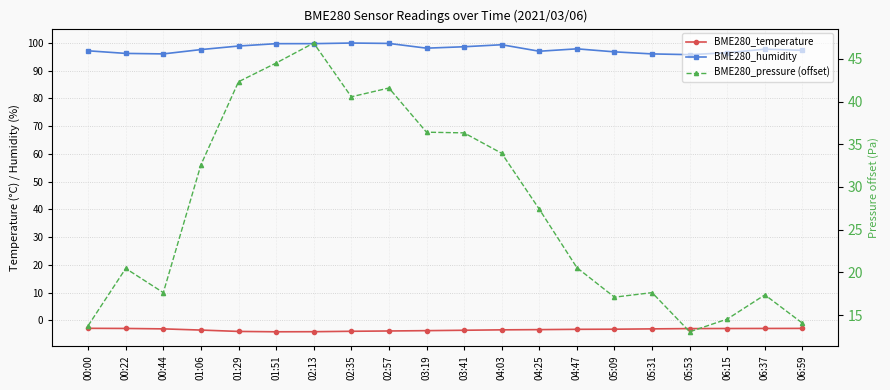

What is the sum of all BME280_temperature values?

-68.0